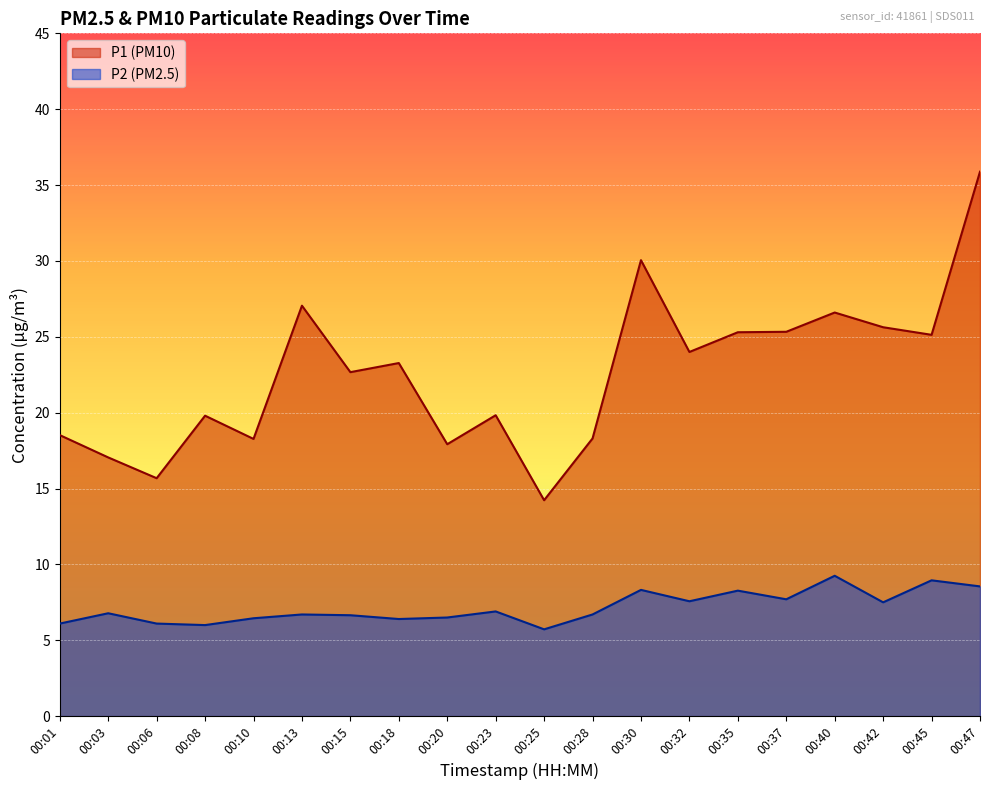

Reading left to right, extract all data points from this chart.

P1: 18.5	17.1	15.7	19.8	18.3	27.1	22.7	23.3	17.9	19.8	14.2	18.3	30.1	24.0	25.3	25.3	26.6	25.6	25.1	35.9
P2: 6.1	6.8	6.1	6.0	6.5	6.7	6.7	6.4	6.5	6.9	5.7	6.7	8.3	7.6	8.3	7.7	9.2	7.5	8.9	8.6